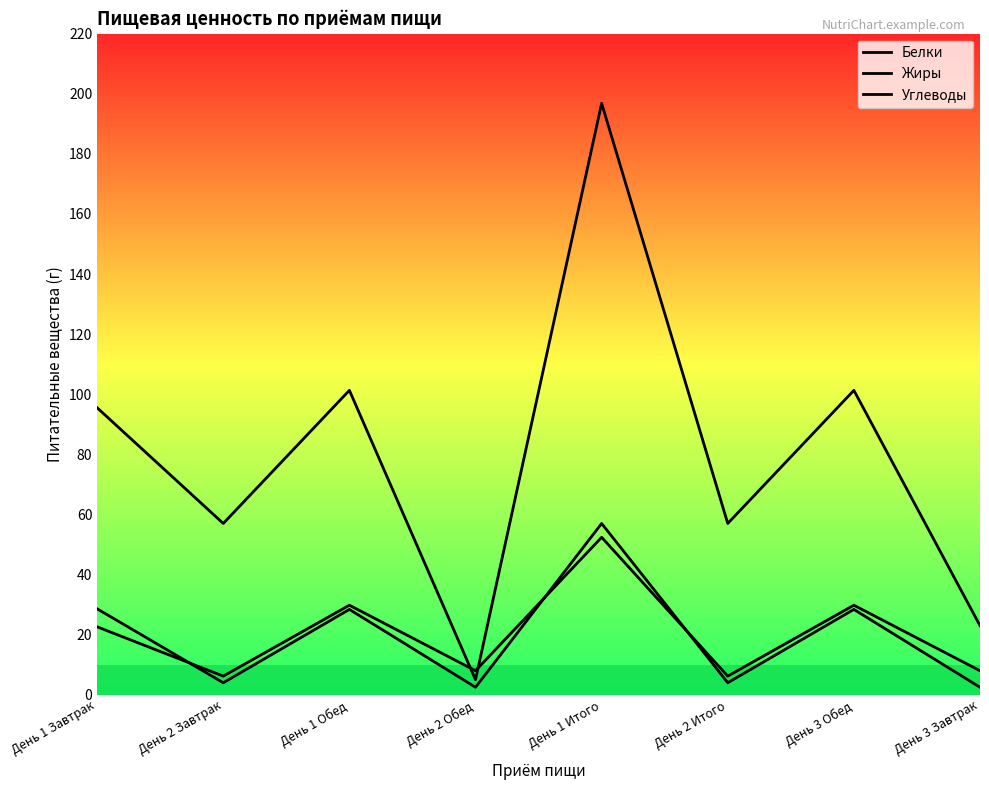

Is this an area chart (filled region under the line)?

No